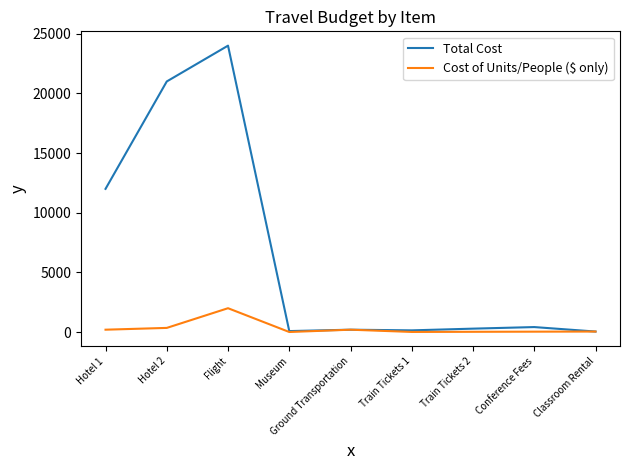

Which series has the largest total across all categories?

Total Cost